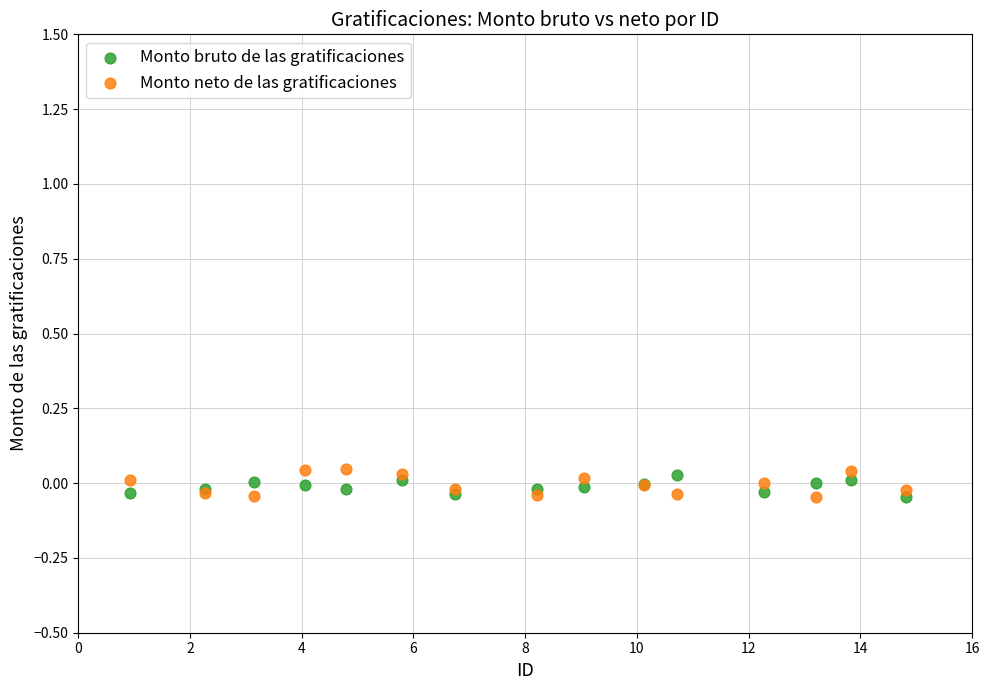

Which series has the widest spread of Y values?

Monto neto de las gratificaciones